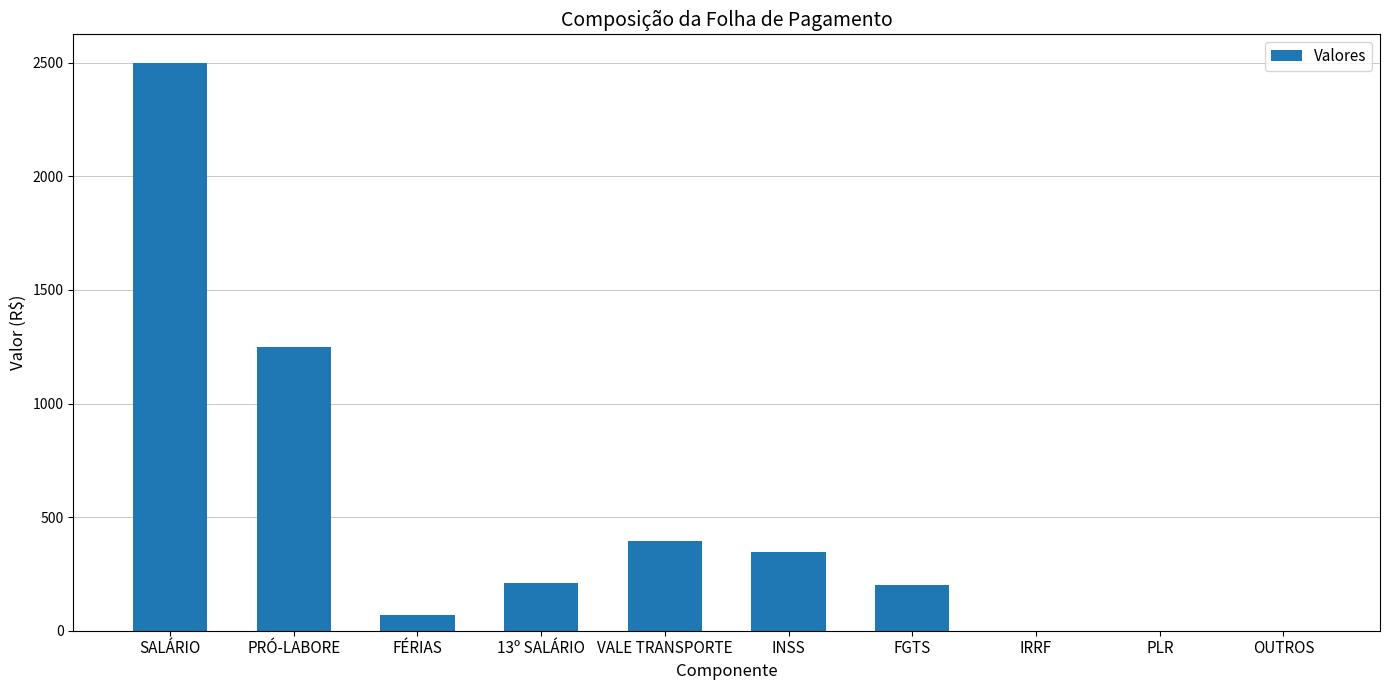

What is the sum of the values at FÉRIAS and FGTS?

269.4